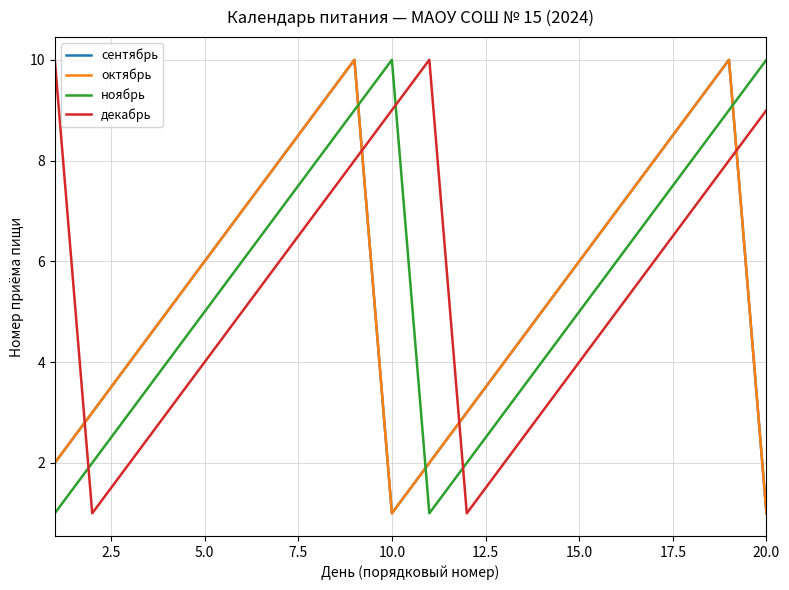

Count the ноябрь values in the range 3 to 8.

12